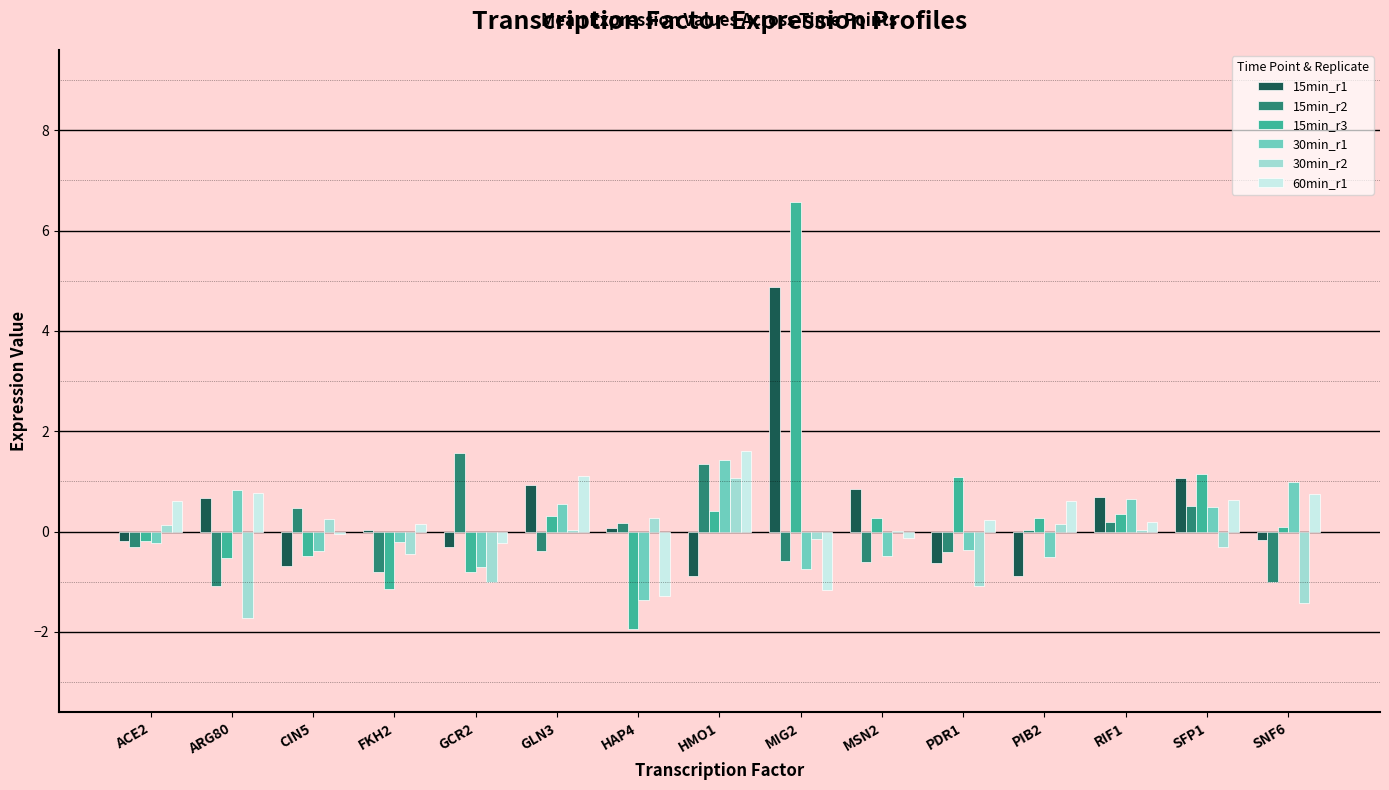

At which category is the sum across all series the highest?

MIG2